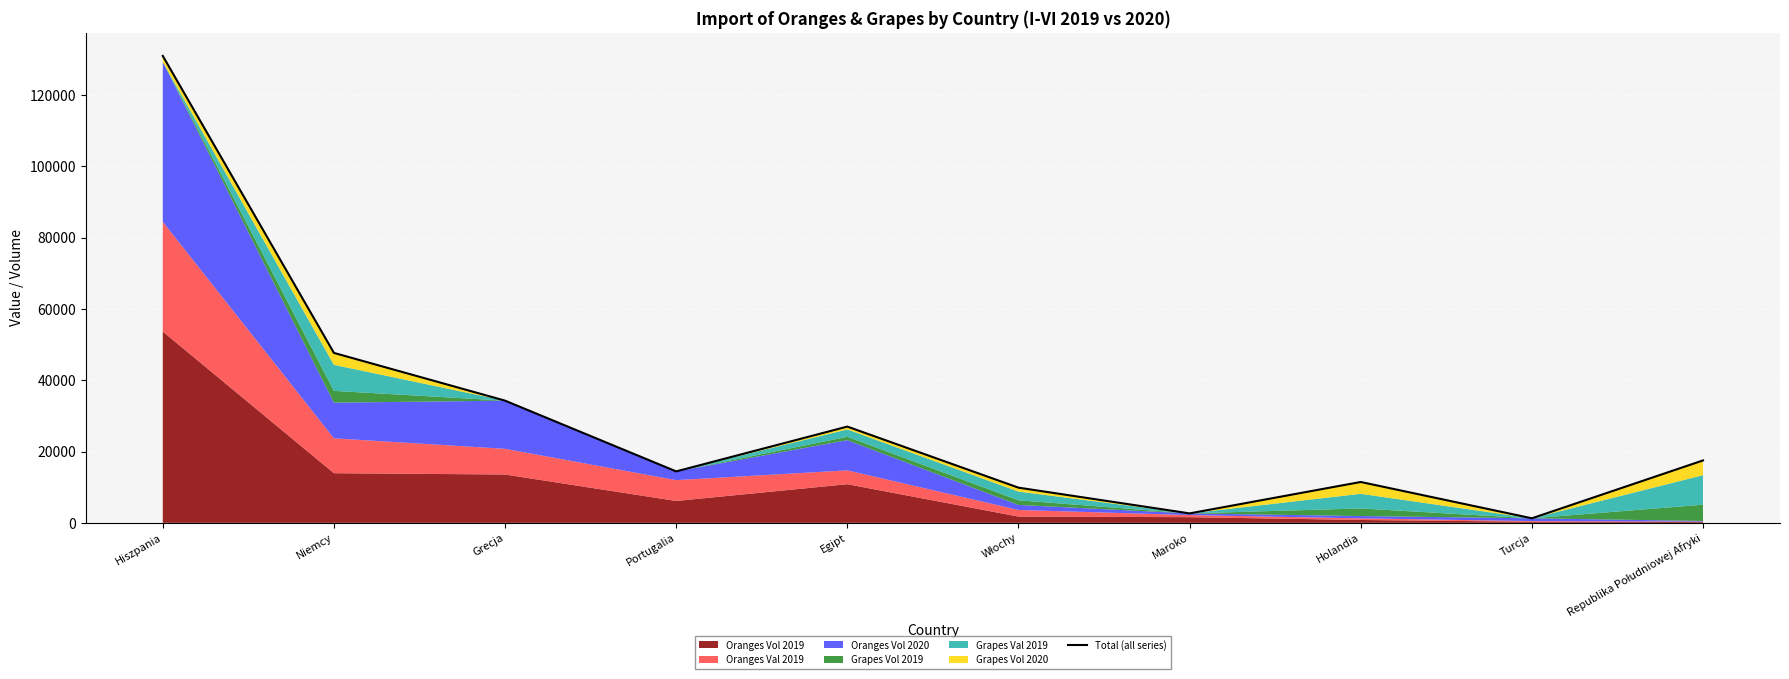

Reading right to left, list all the values displayed in this chart.

Republika Południowej Afryki=17496.9	Turcja=1264.9	Holandia=11454.9	Maroko=2644.1	Włochy=9863.1	Egipt=26995.3	Portugalia=14423.9	Grecja=34267.4	Niemcy=47659.8	Hiszpania=130968.5